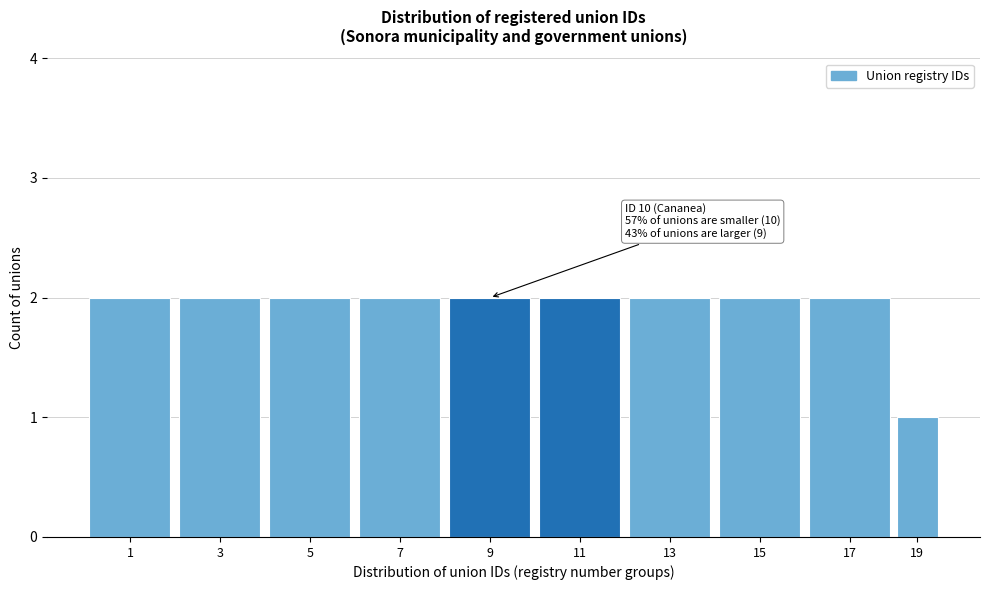

Reading left to right, list all the values displayed in this chart.

2	2	2	2	2	2	2	2	2	1